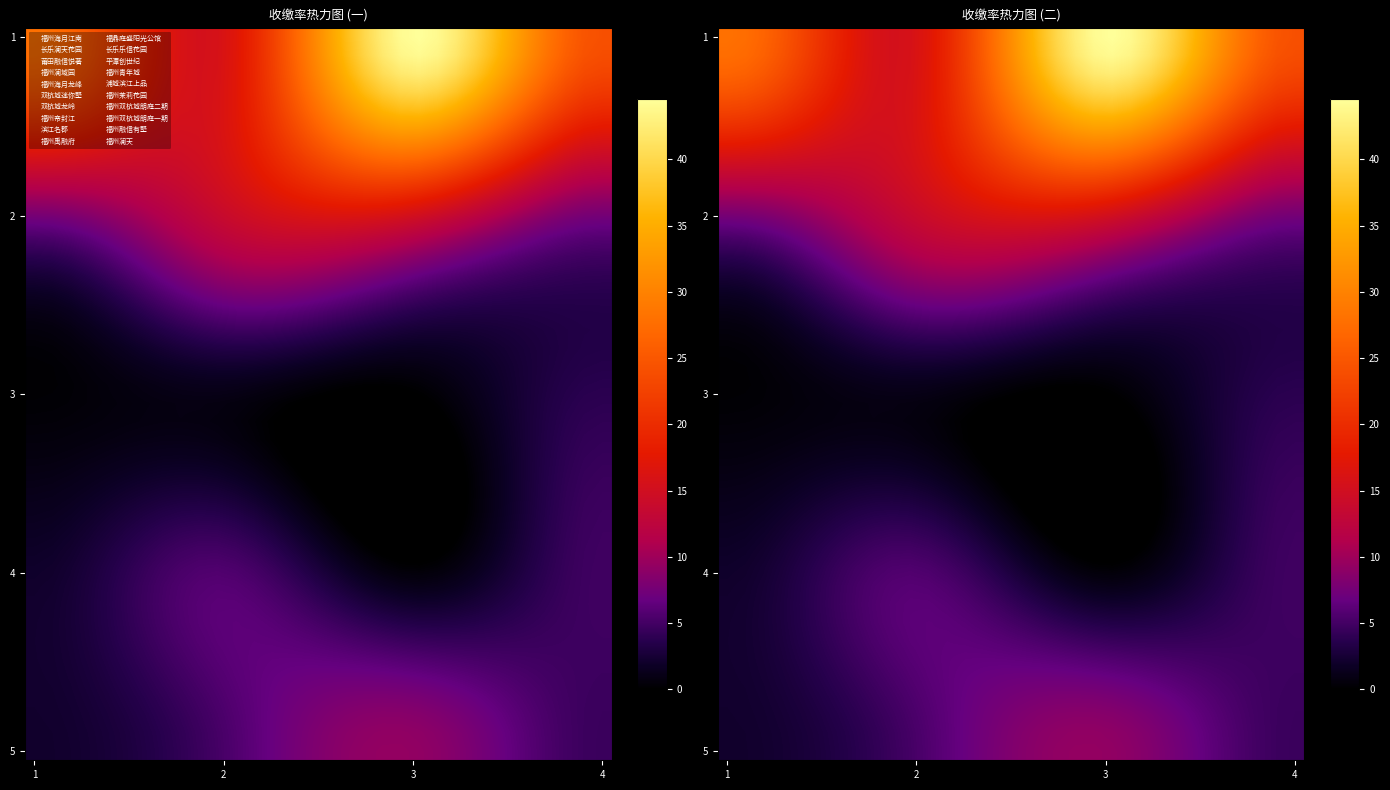

Count the number of data series in this chart.

40